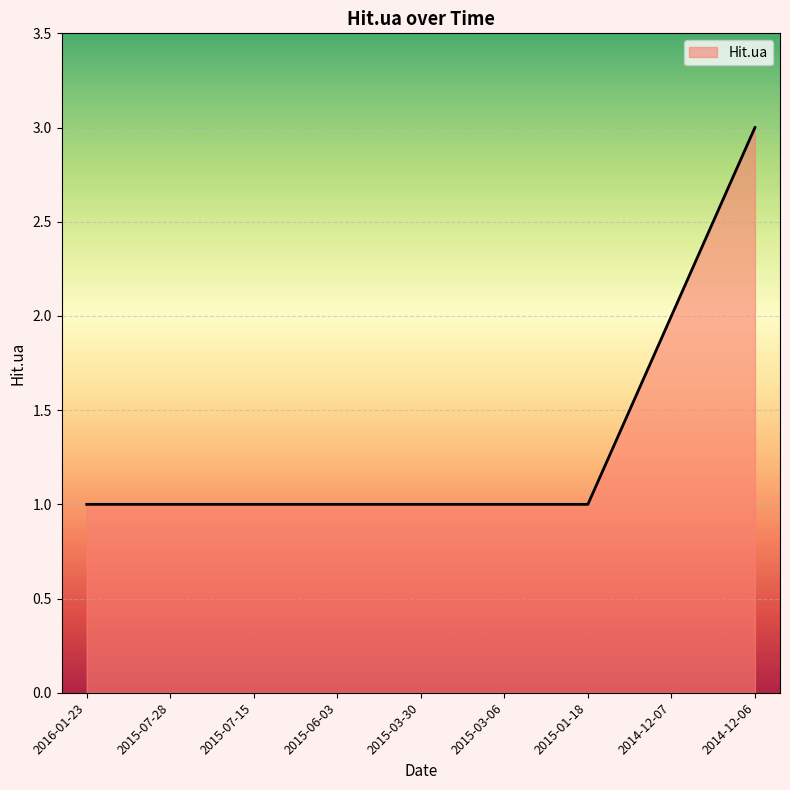

The chart shows a value of 3 at 2014-12-07. True or false?

False